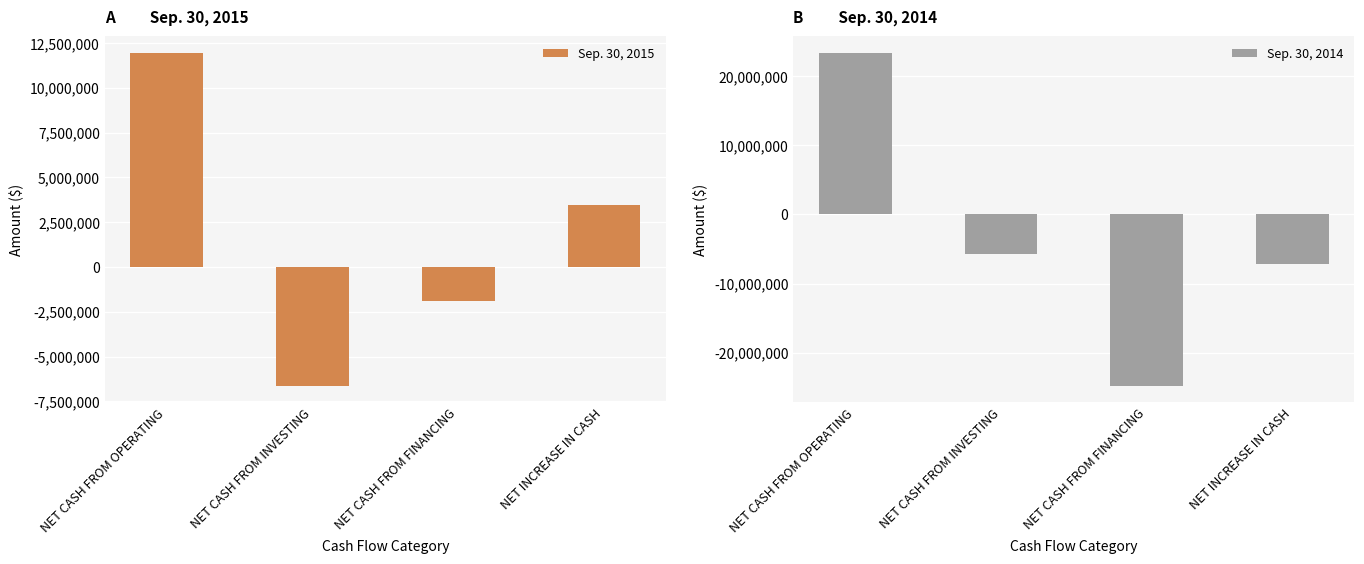

The value of Sep. 30, 2015 at NET INCREASE IN CASH is 5391571. True or false?

False